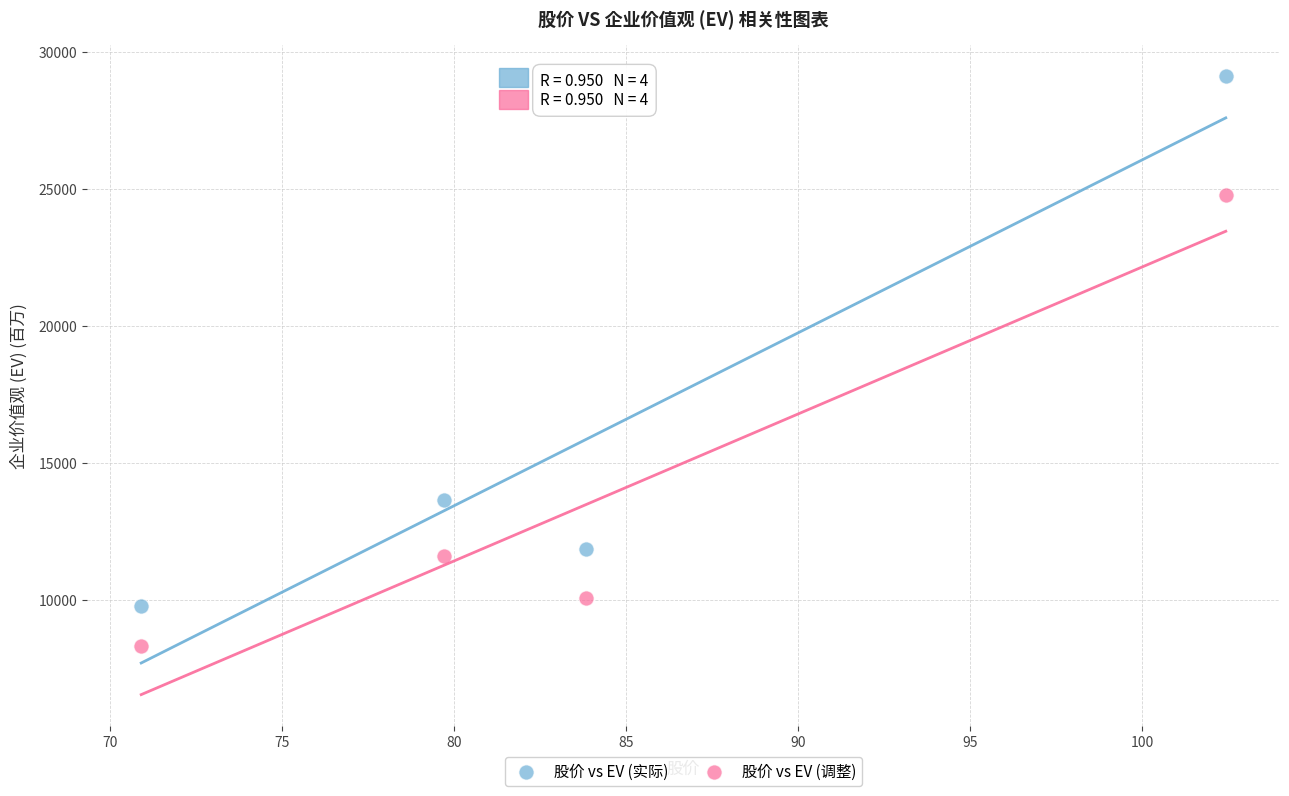

Which series contains the lowest Y value?

股价 vs EV (调整)